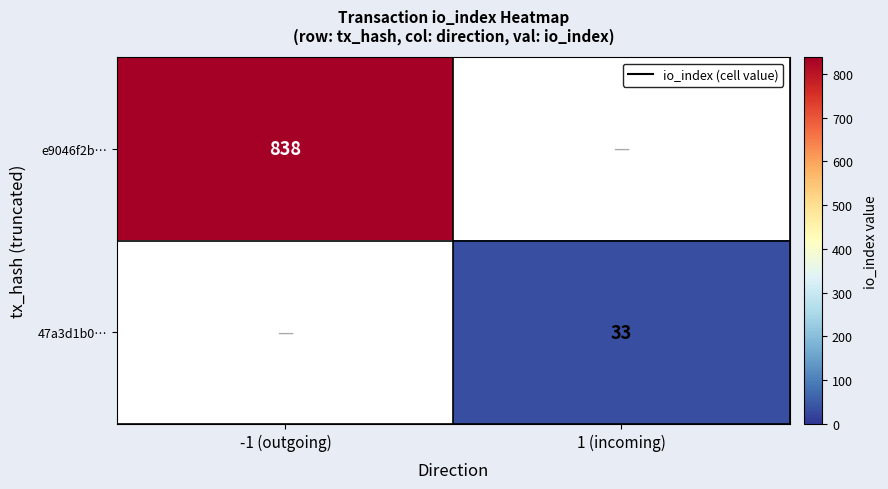

The value of 47a3d1b0… at 1 (incoming) is 33. True or false?

True